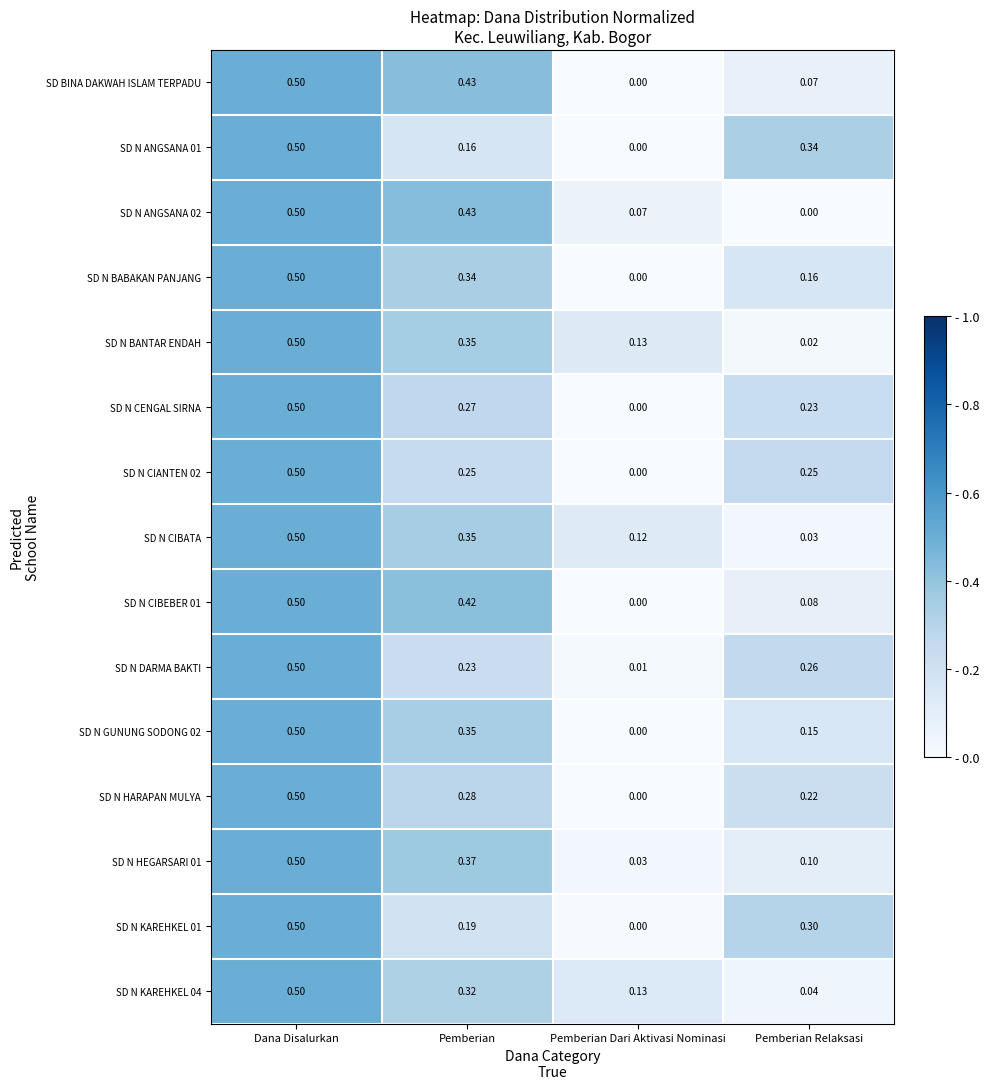

Which category has the highest value in the SD N CENGAL SIRNA series?

Dana Disalurkan